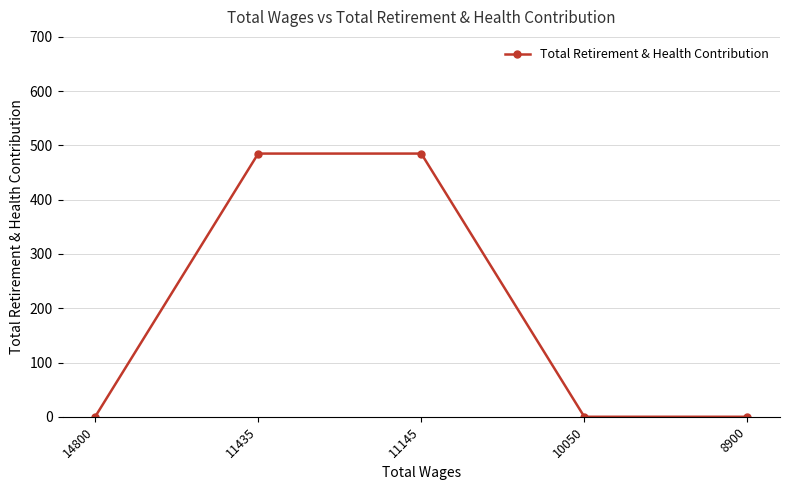

What is the average value?

194